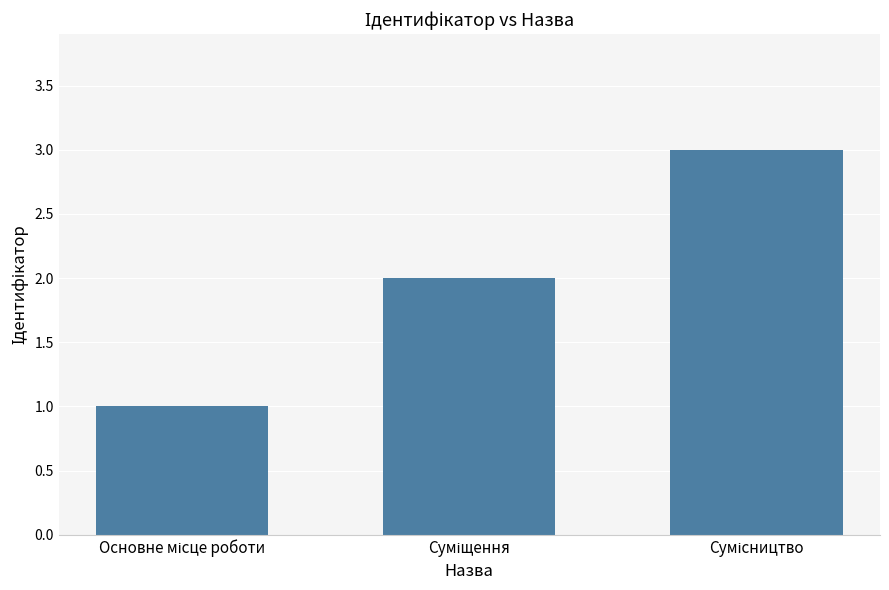

What is the sum of all values?

6